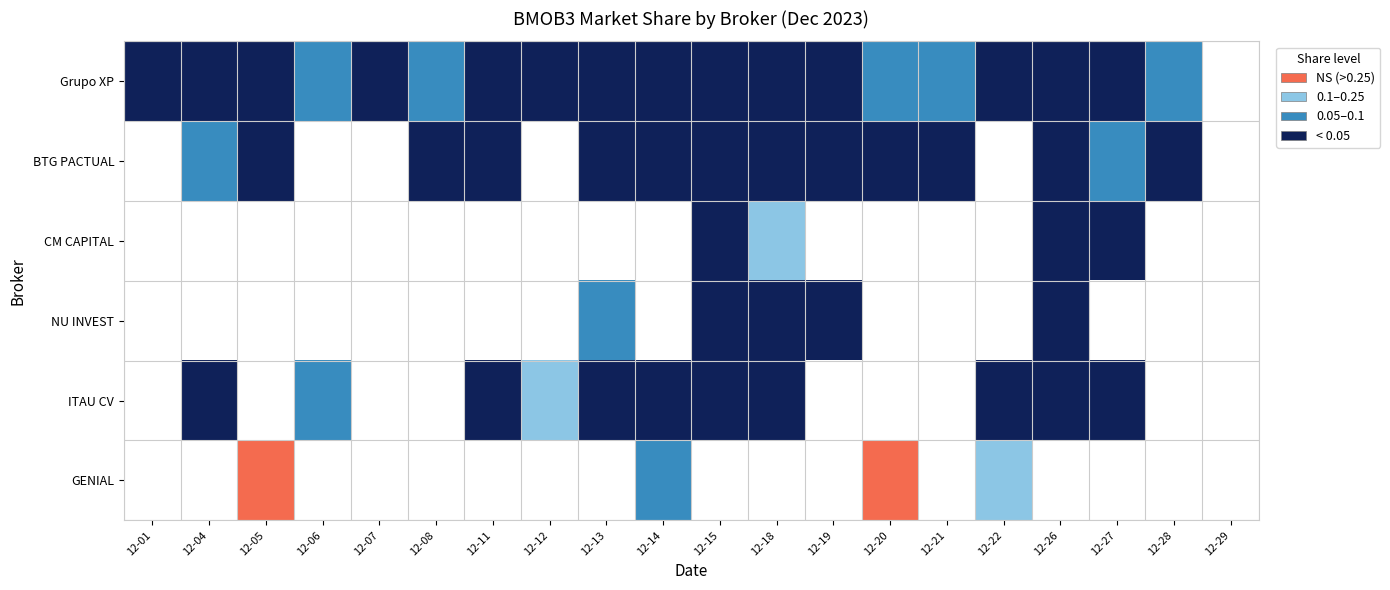

What is the maximum value shown in the chart?

1.0